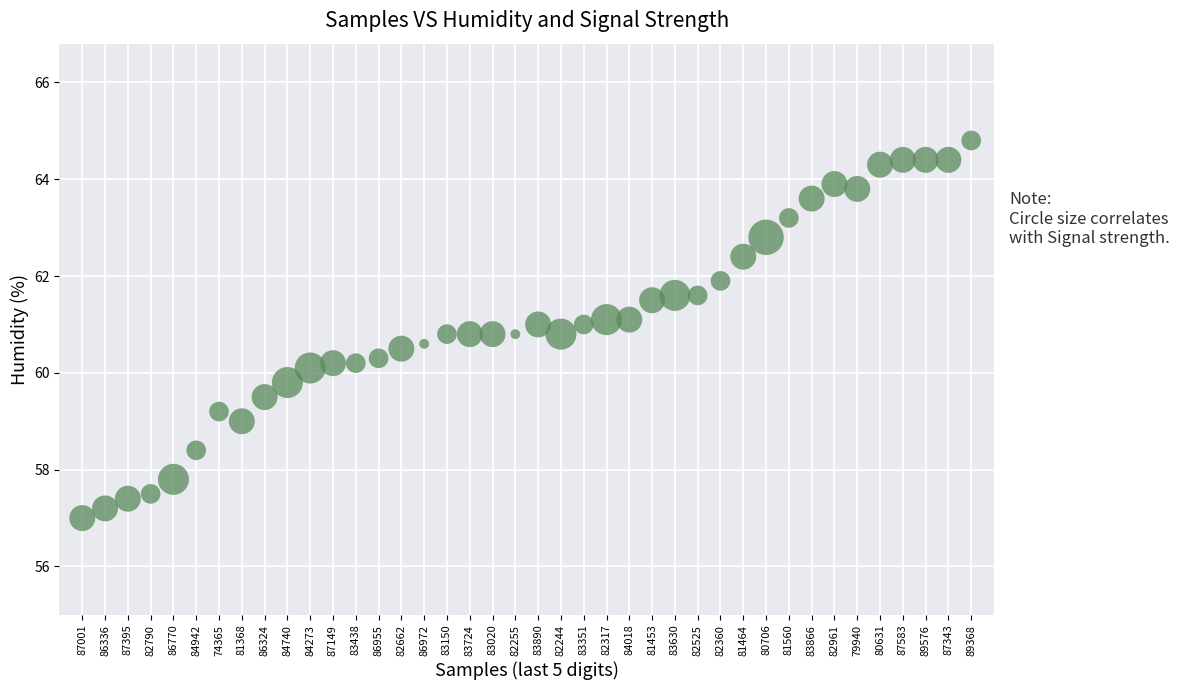

What is the range of Y values (max minus min)?

7.8